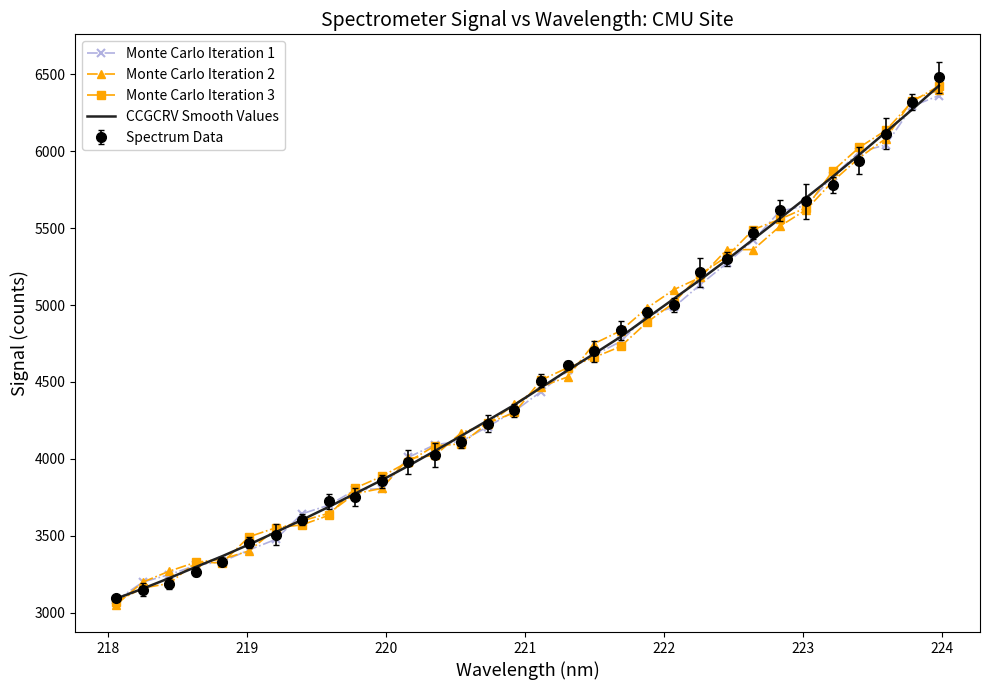

What is the maximum value shown in the chart?

6481.9